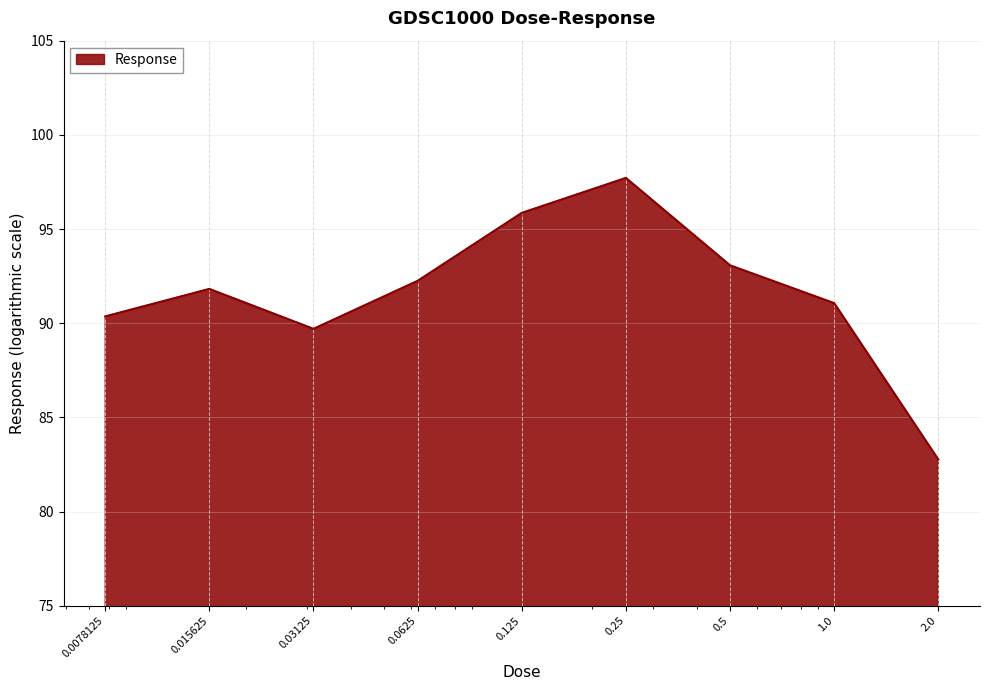

What is the smallest value displayed?

82.8